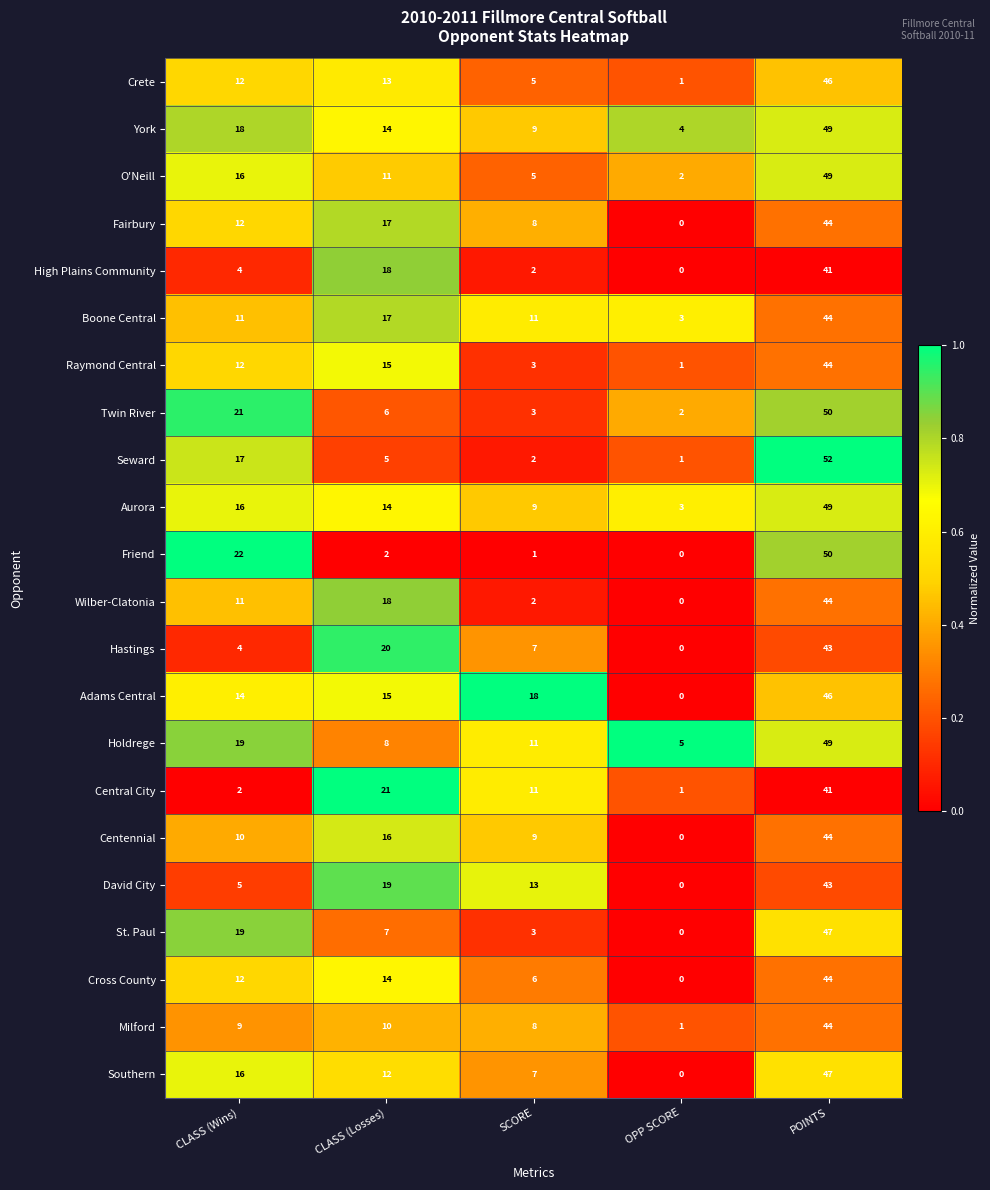

List the labels in order of Centennial value, smallest first.

OPP SCORE, SCORE, CLASS (Wins), CLASS (Losses), POINTS